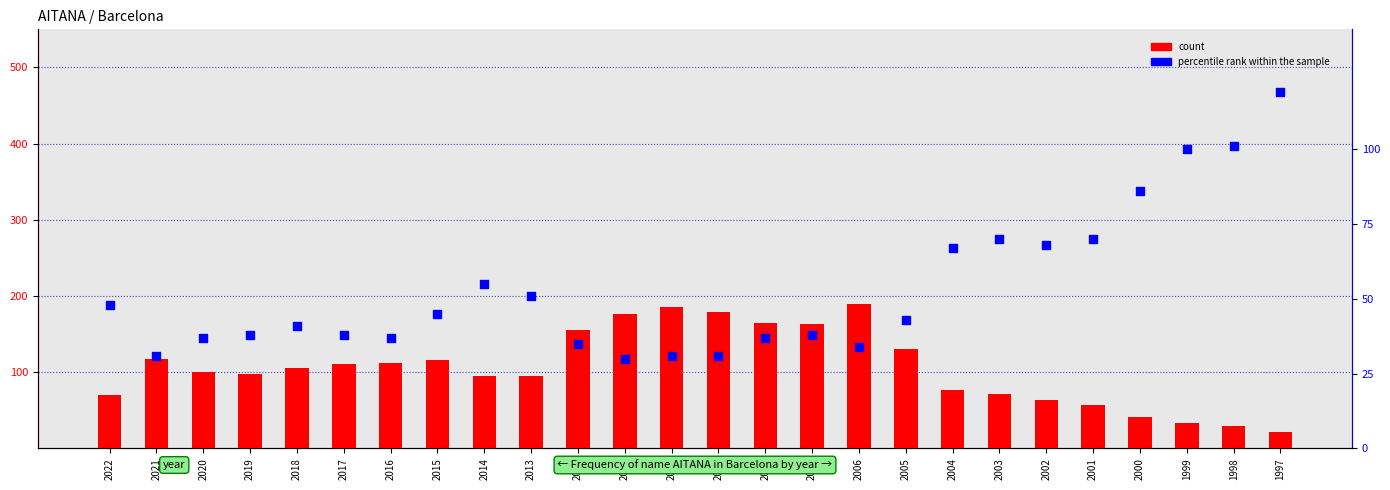

What are all the series names shown in the legend?

count, percentile rank within the sample